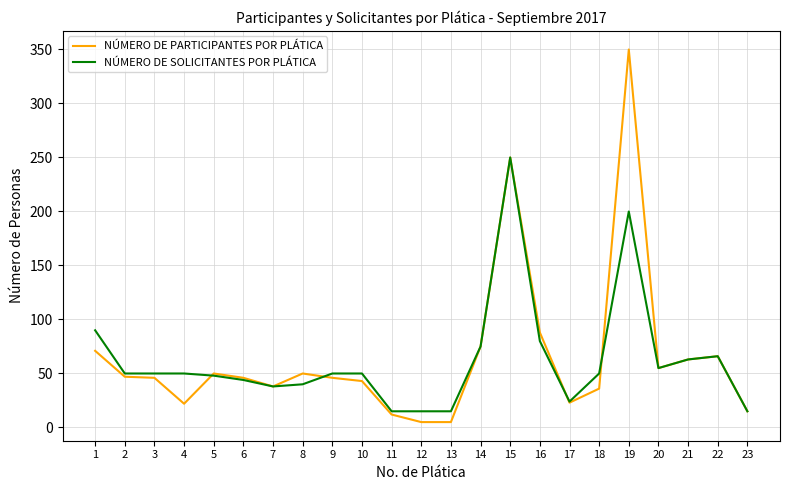

The value of NÚMERO DE PARTICIPANTES POR PLÁTICA at 14 is 75. True or false?

True